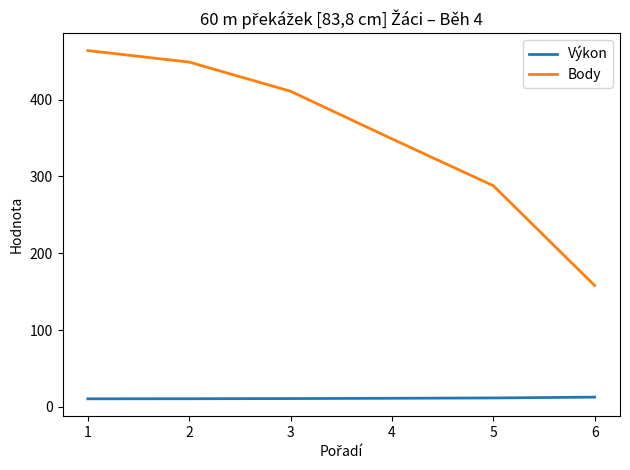

Which series has the largest total across all categories?

Body